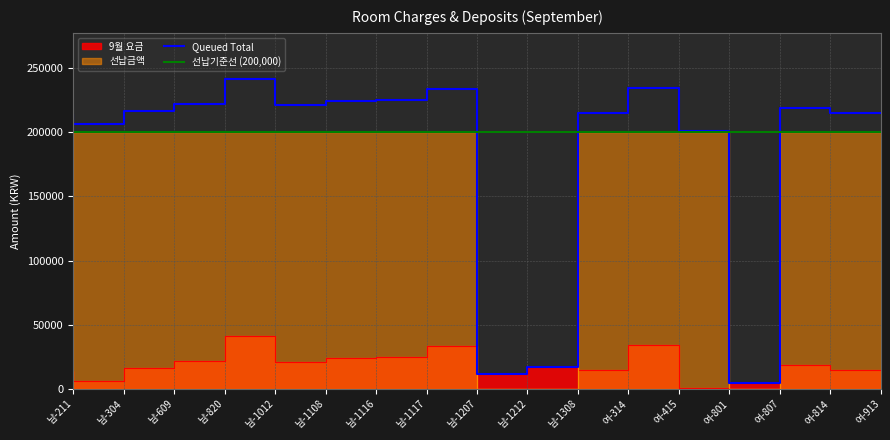

Reading right to left, what are all the values shown in this chart?

9월 요금: 여-913=14590	여-814=18560	여-807=4390	여-801=570	여-415=34250	여-314=14800	남-1308=17270	남-1212=11880	남-1207=33660	남-1117=24810	남-1116=24290	남-1108=21270	남-1012=41260	남-820=21860	남-609=16180	남-304=5980	남-211=13750
선납금액: 여-913=200000	여-814=200000	여-807=0	여-801=200000	여-415=200000	여-314=200000	남-1308=0	남-1212=0	남-1207=200000	남-1117=200000	남-1116=200000	남-1108=200000	남-1012=200000	남-820=200000	남-609=200000	남-304=200000	남-211=200000